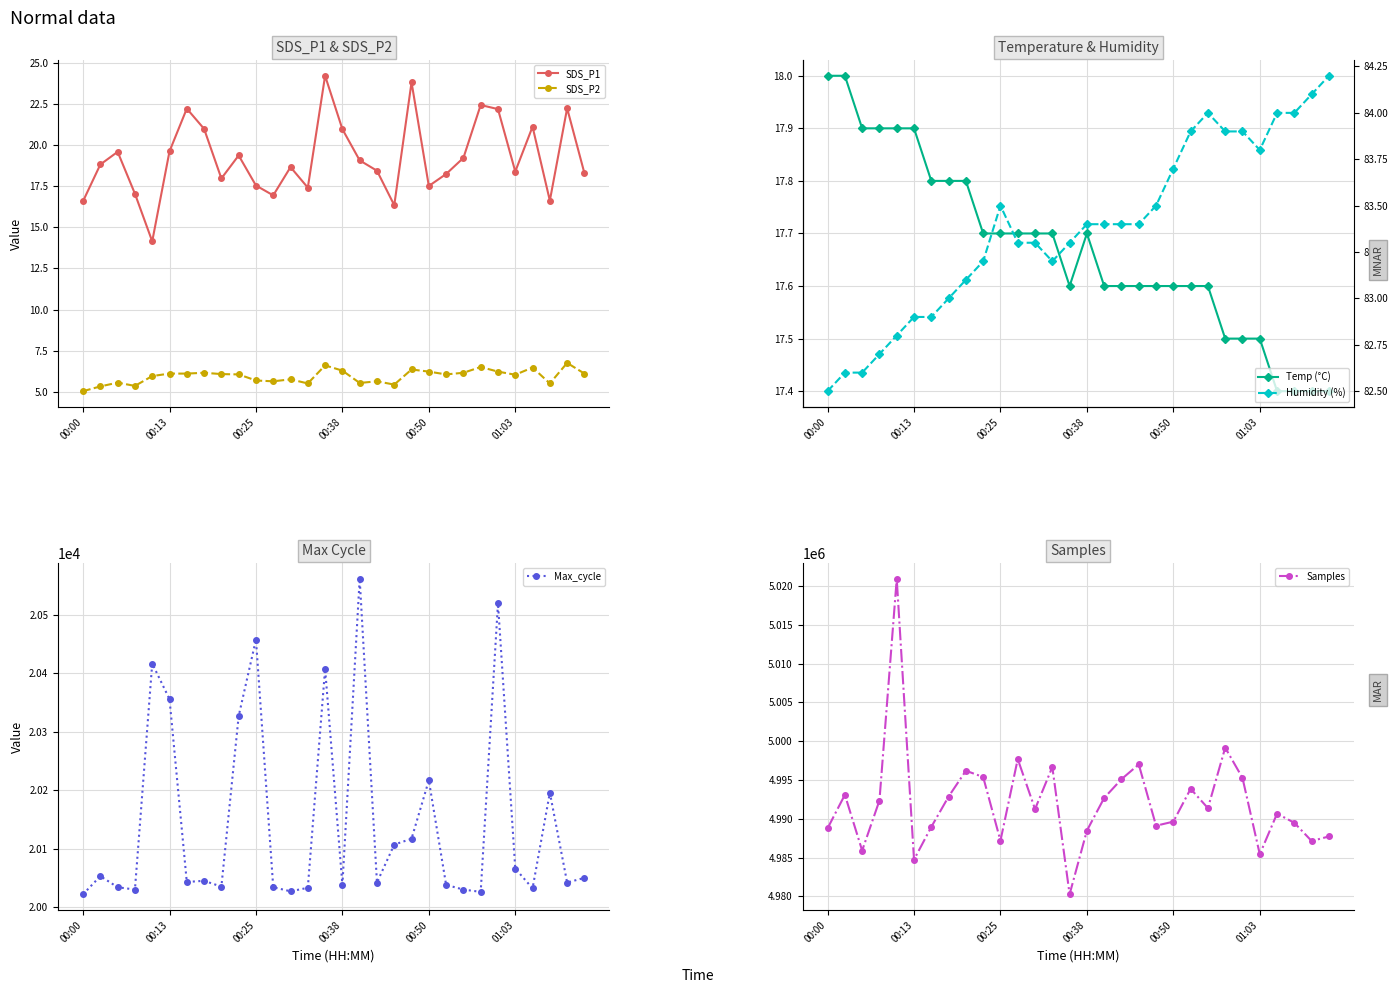

True or false: Humidity (%) has a value of 83.2 at 13.

True